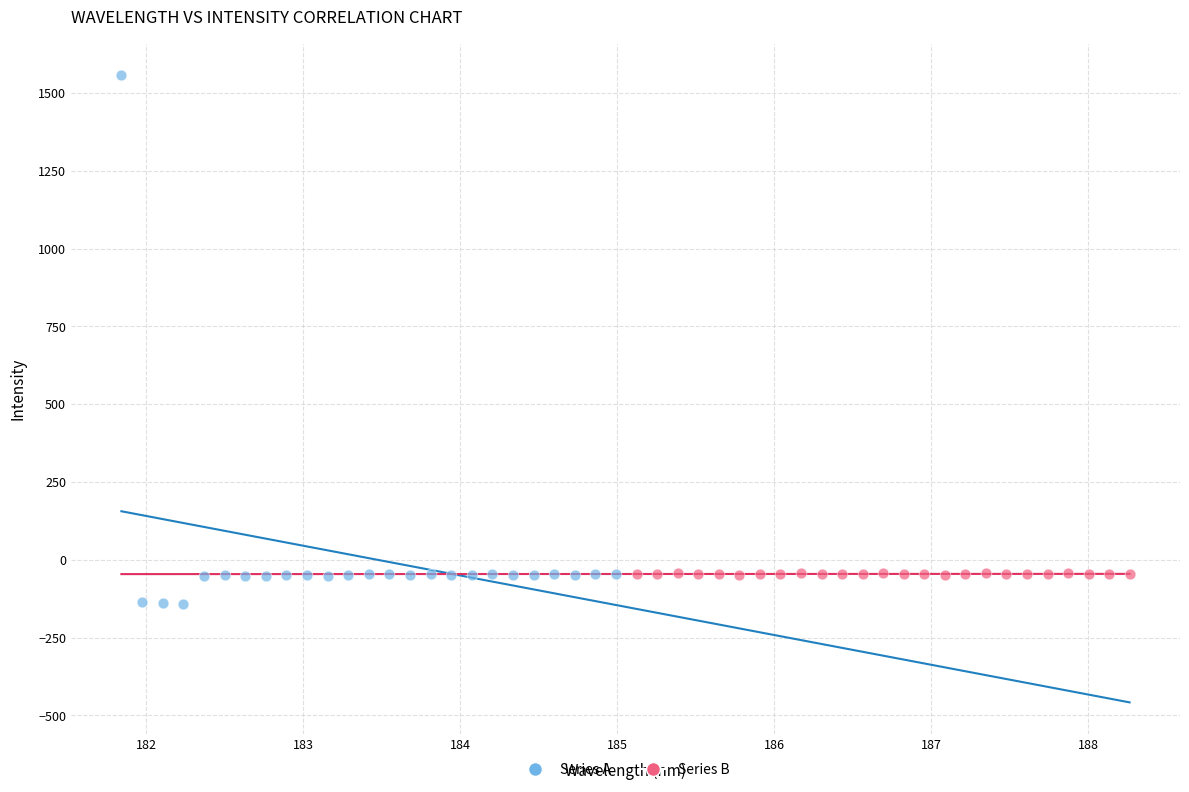

Which series has the largest Y range (max minus min)?

Series A